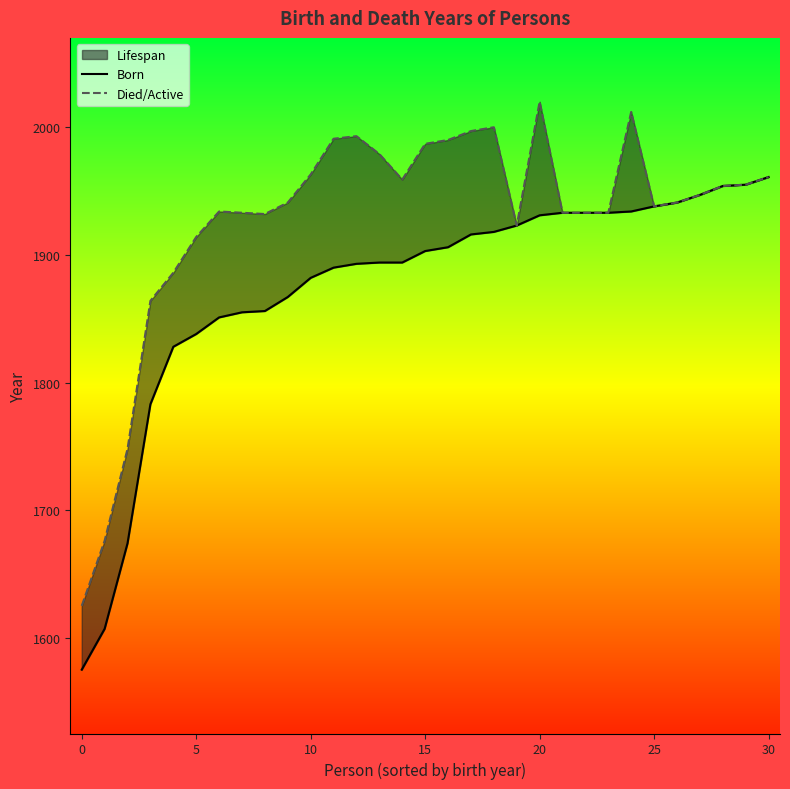

What is the average value of the Born series?

1875